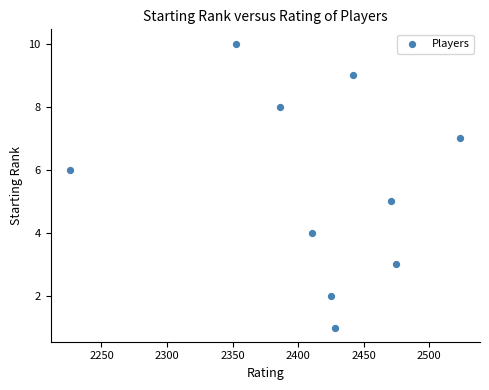

What is the range of Y values (max minus min)?

9